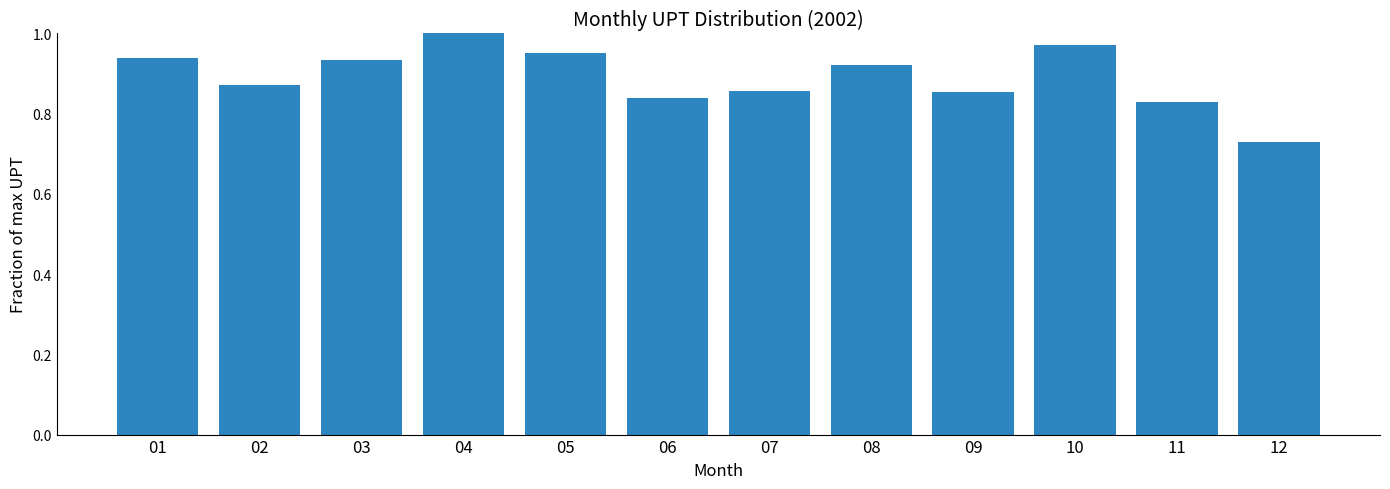

What is the sum of all values?

10.7